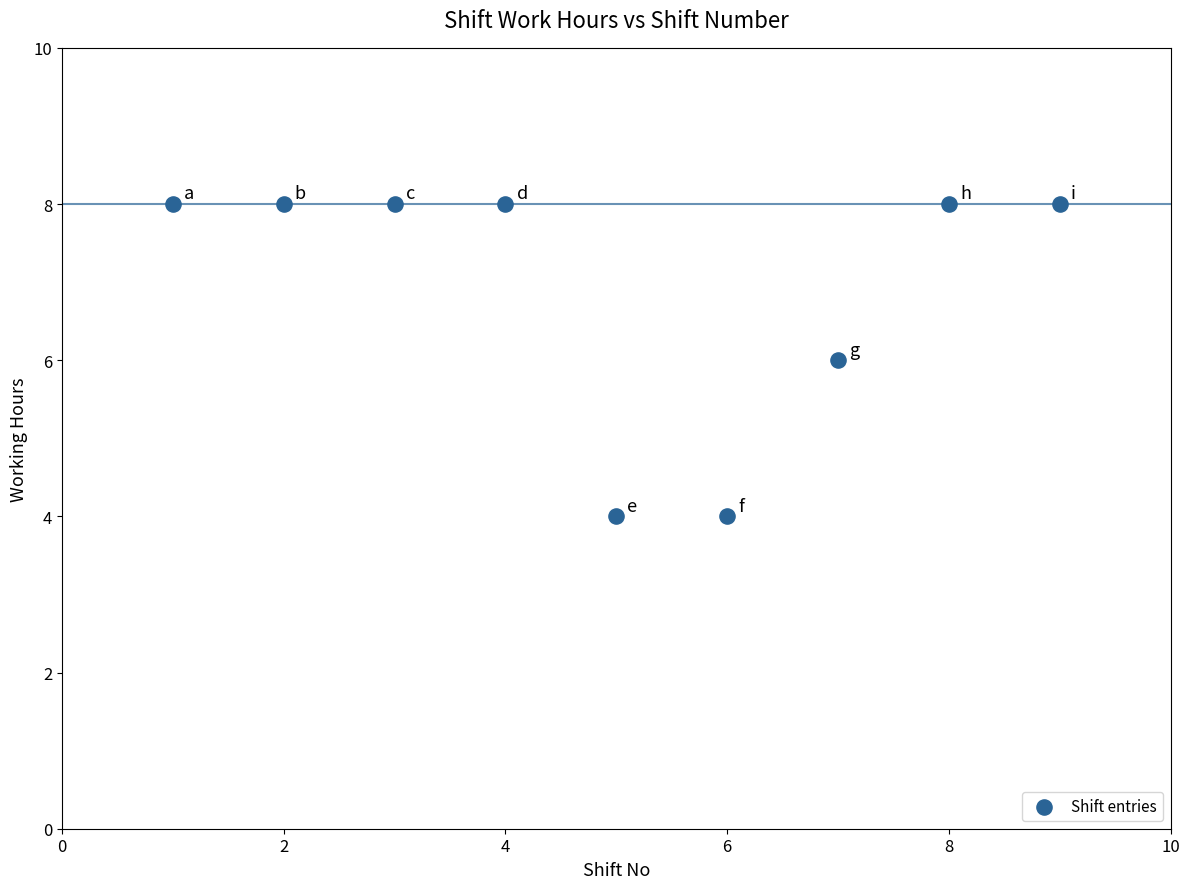

What is the average X value?

5.0